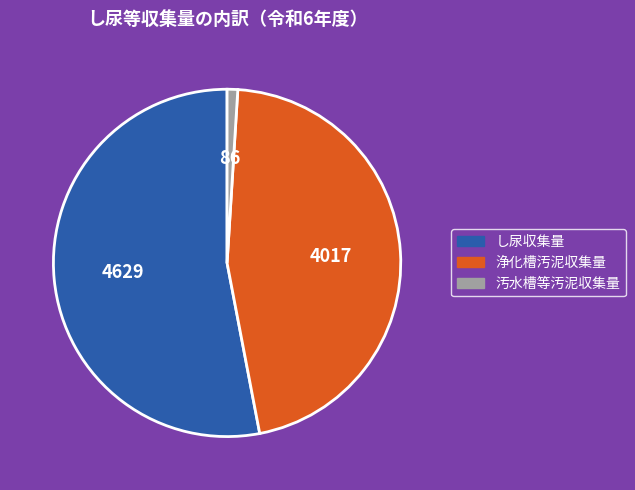

How many slices are in this pie chart?

3